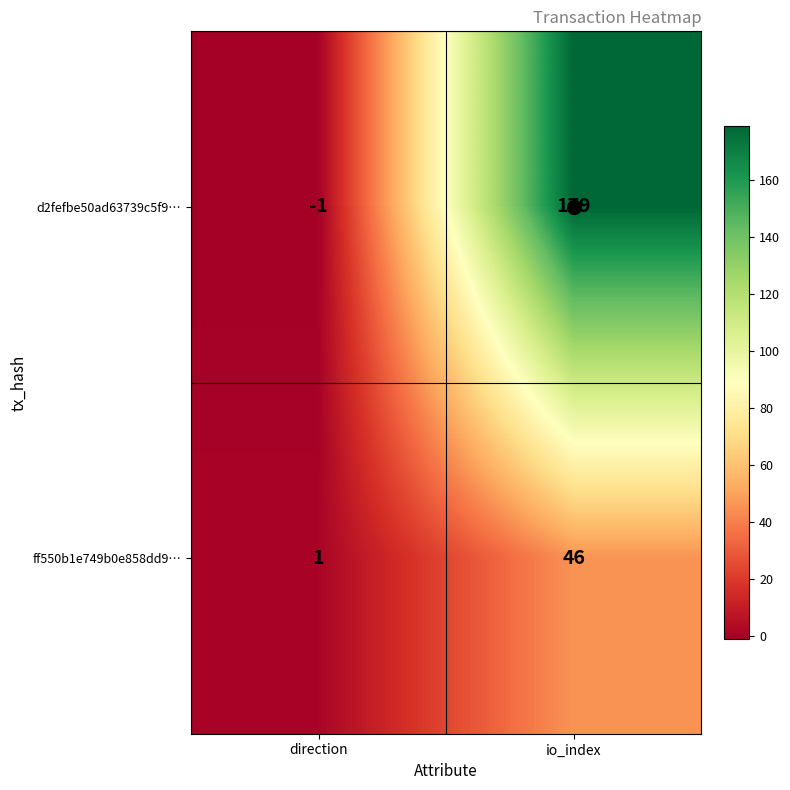

Which series has the largest total across all categories?

d2fefbe50ad63739c5f9…